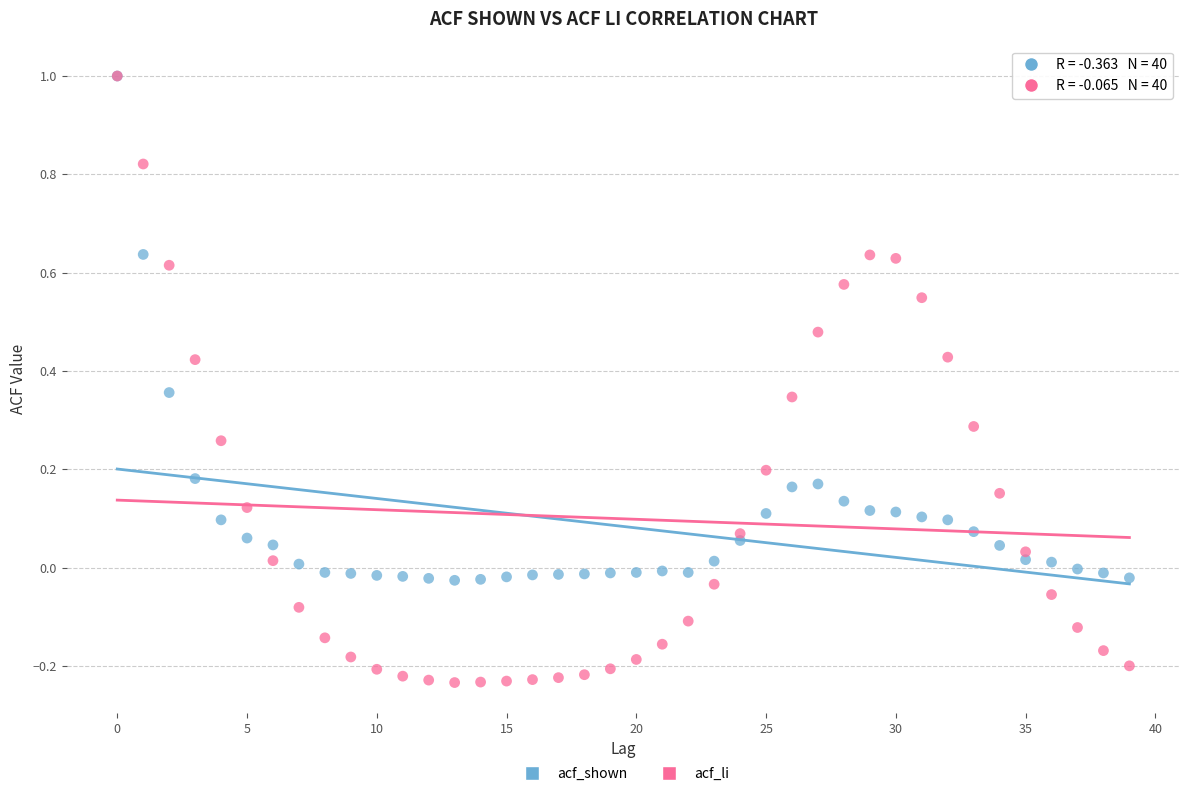

What are all the series names shown in the legend?

acf_shown, acf_li